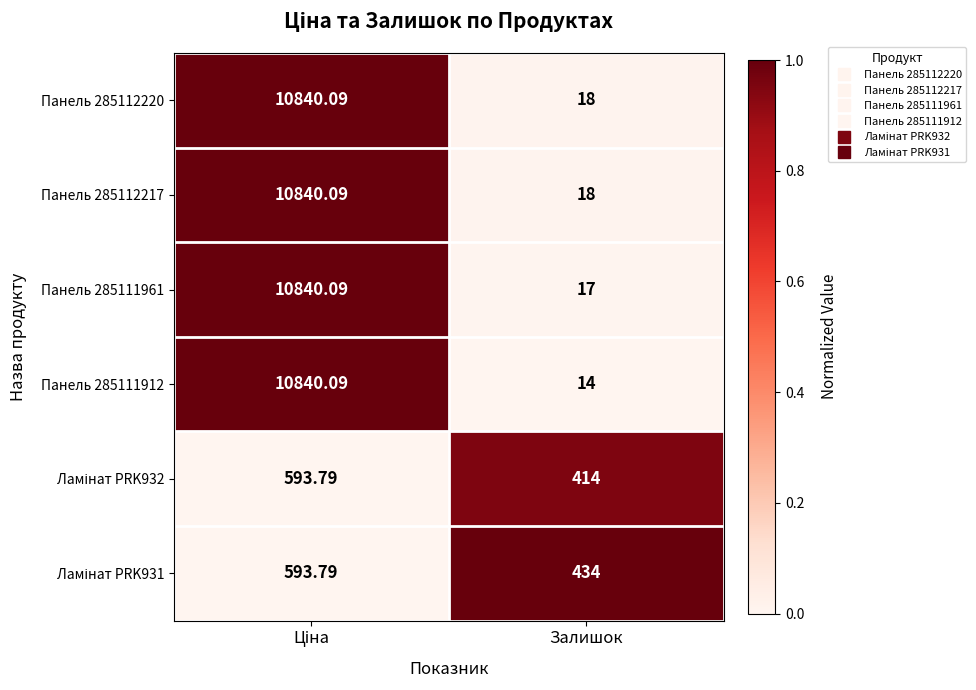

Which category has the lowest value in the Панель 285111912 series?

Залишок